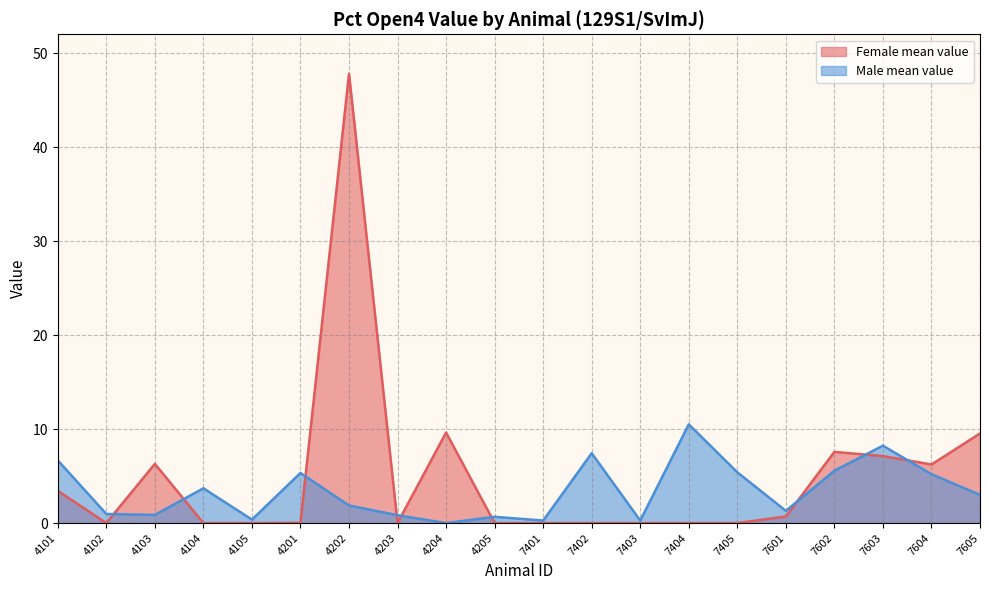

Is it true that Female mean value equals 3.4 at 4101?

True